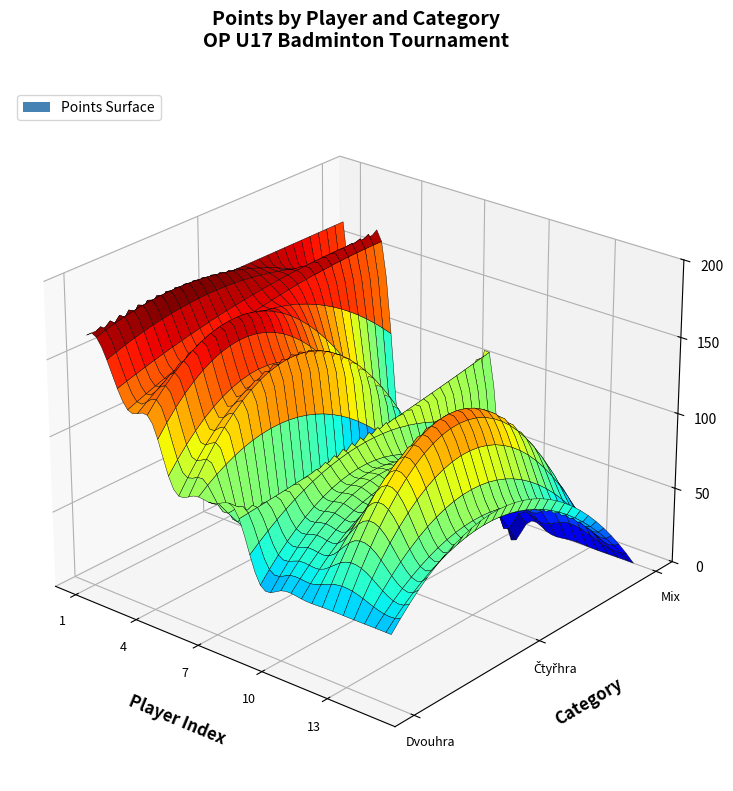

Reading left to right, what are all the values shown in this chart?

Dvouhra Body: Čiháková Veronika=165	Brejchová Adéla=152	Kožnarová Lucie=125	Kramešová Zuzana=125	Pokorná Kateřina=86	Tyrmerová Magdalena=86	Šebková Veronika=86	Léblová Aneta=86	Vernerová Barbora=46	Svobodová Kateřina=46	Kusá Viktorie=46	Jirásková Adéla=46	Bartůňková Bára=46	Šmídová Karolína=46	Zikmundová Eliška=46
Čtyřhra Body: Čiháková Veronika=165	Brejchová Adéla=165	Kožnarová Lucie=152	Kramešová Zuzana=152	Pokorná Kateřina=125	Tyrmerová Magdalena=125	Šebková Veronika=0	Léblová Aneta=86	Vernerová Barbora=86	Svobodová Kateřina=86	Kusá Viktorie=86	Jirásková Adéla=125	Bartůňková Bára=125	Šmídová Karolína=86	Zikmundová Eliška=86
Mix Body: Čiháková Veronika=165	Brejchová Adéla=139	Kožnarová Lucie=152	Kramešová Zuzana=0	Pokorná Kateřina=0	Tyrmerová Magdalena=0	Šebková Veronika=0	Léblová Aneta=112	Vernerová Barbora=0	Svobodová Kateřina=0	Kusá Viktorie=0	Jirásková Adéla=0	Bartůňková Bára=0	Šmídová Karolína=0	Zikmundová Eliška=0